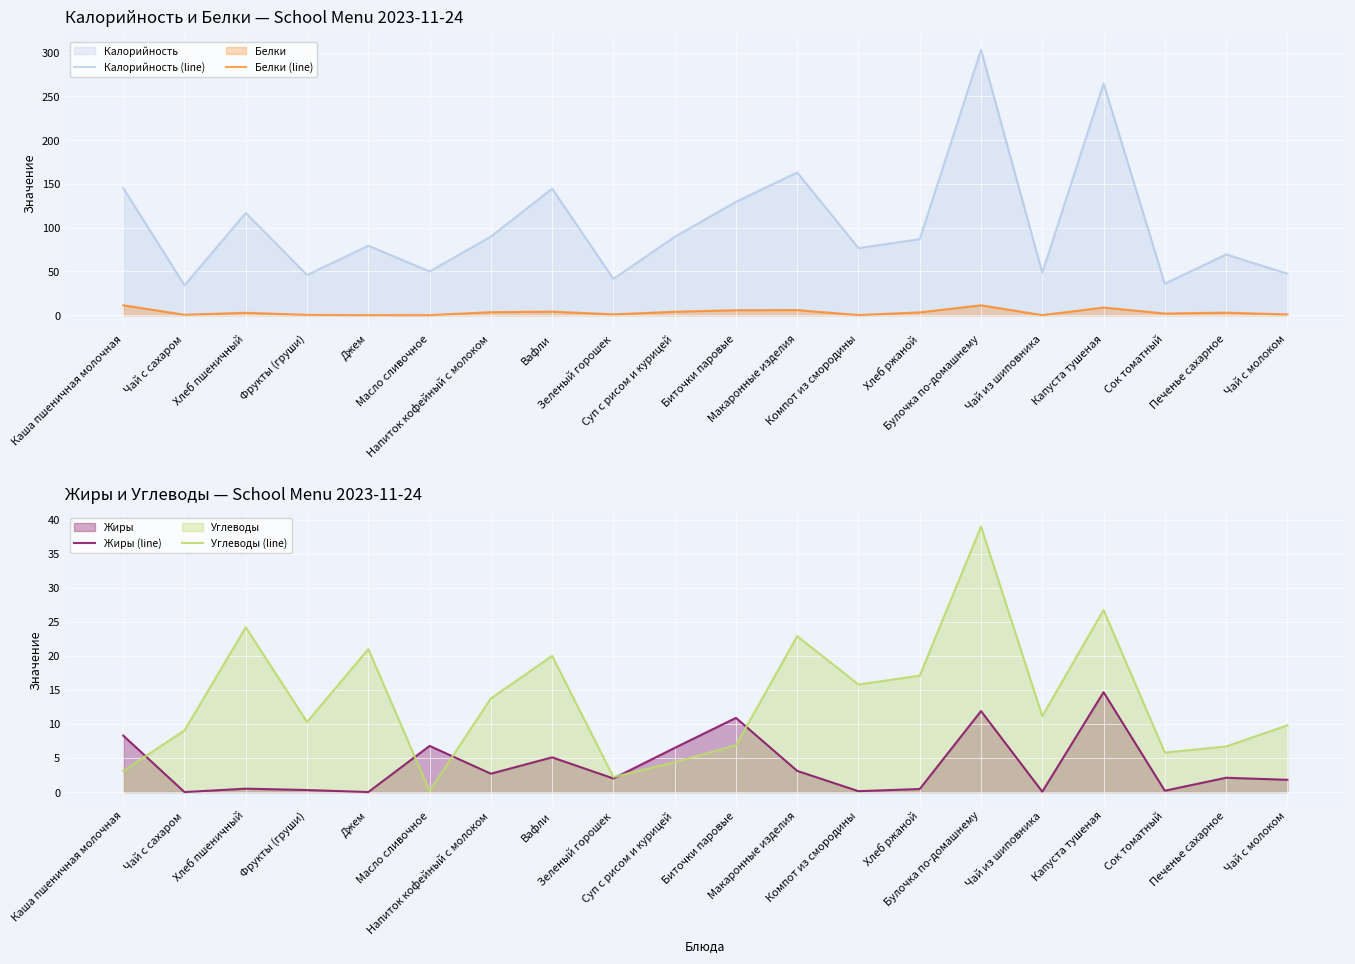

Where does the Углеводы (line) series first go above 11?

Хлеб пшеничный